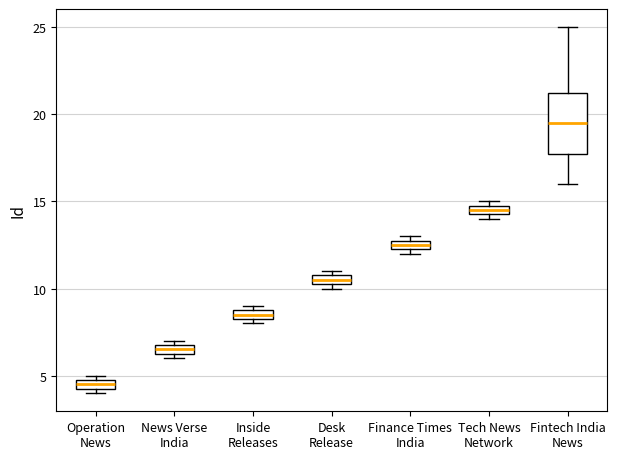

Comparing the boxes themselves (not the whiskers), which one is the tallest?

Fintech India News